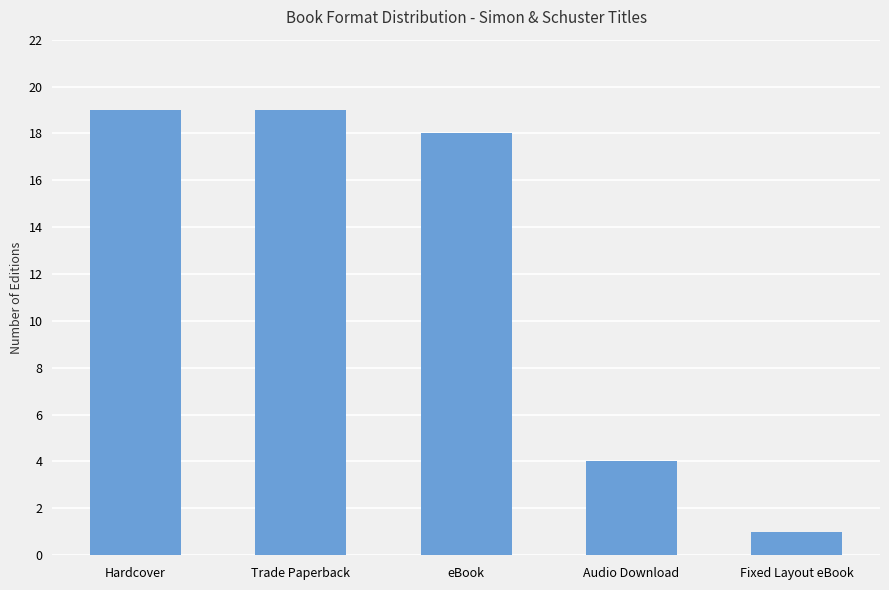

How many data points does each series have?

5